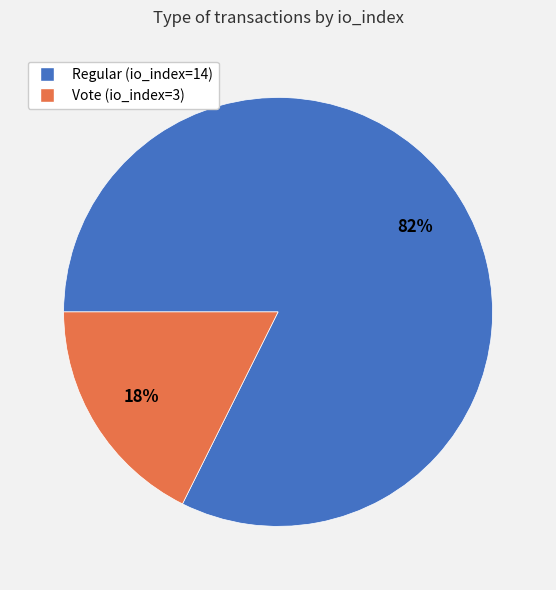

Between Vote (io_index=3) and Regular (io_index=14), which is larger?

Regular (io_index=14)